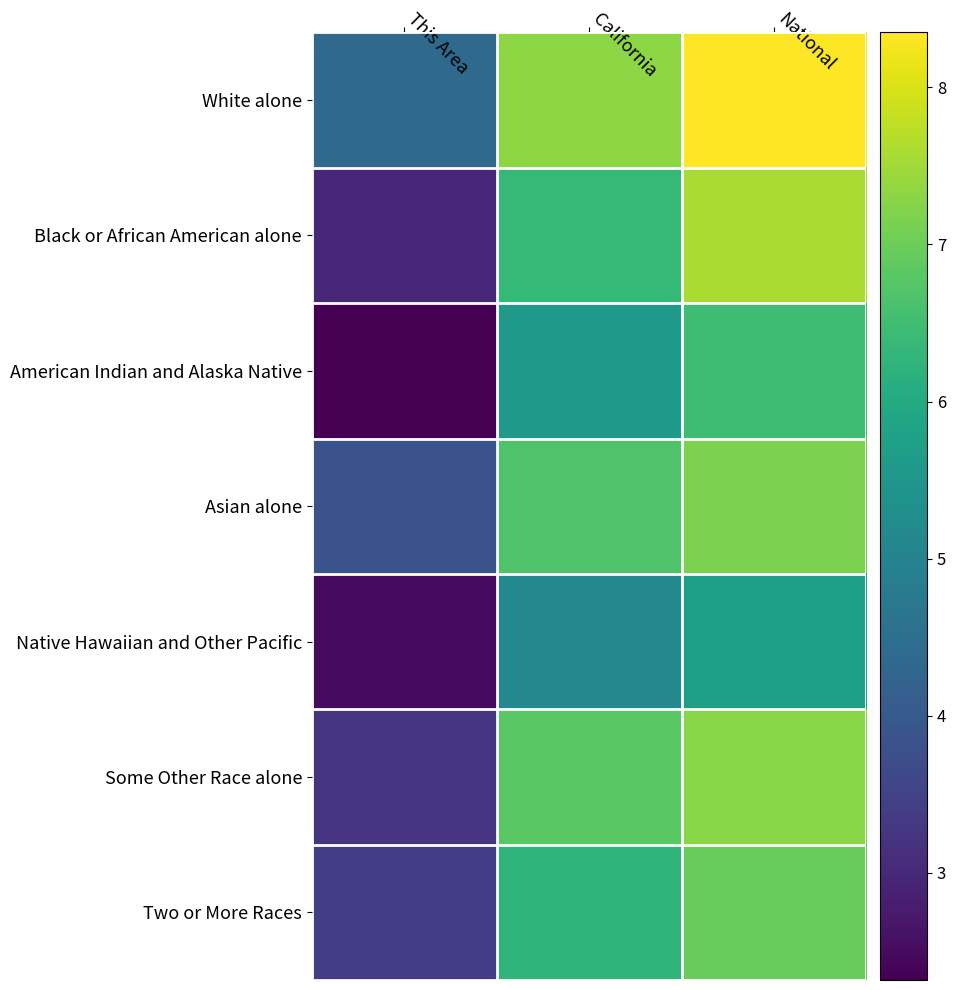

Which series has the largest total across all categories?

White alone